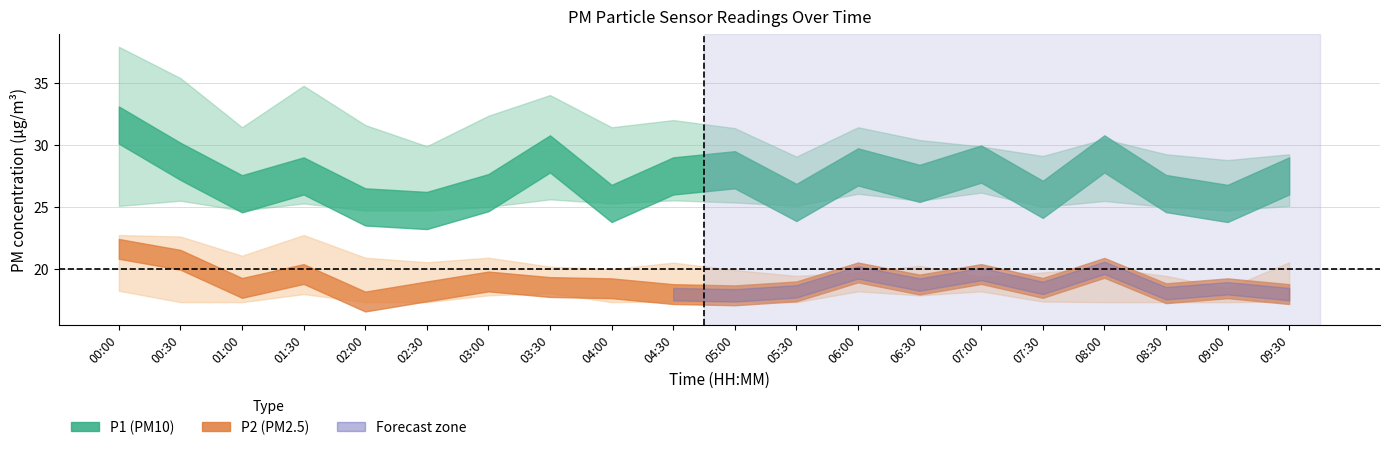

Between 04:30 and 05:30, which is larger?

04:30